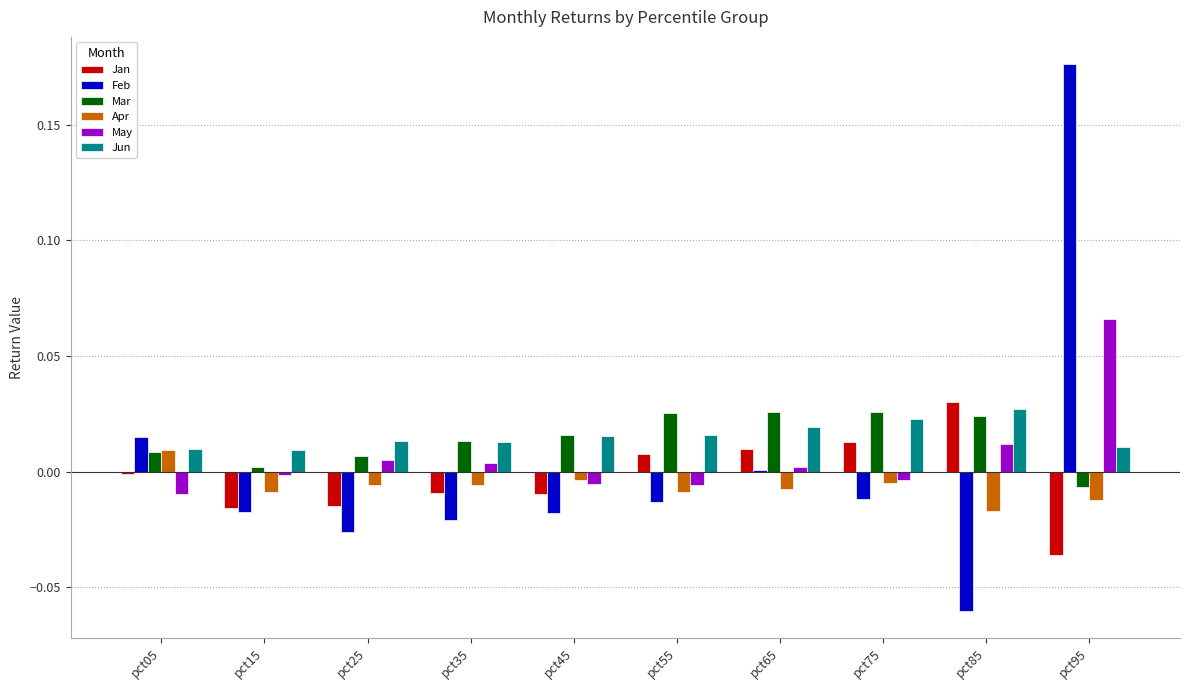

Is it true that Mar equals 0.0 at pct35?

True